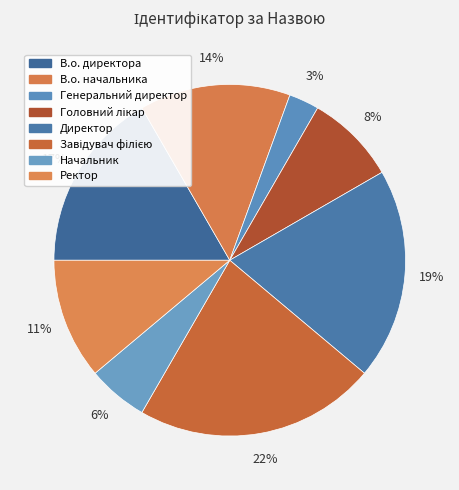

Does any single category account for the majority?

No